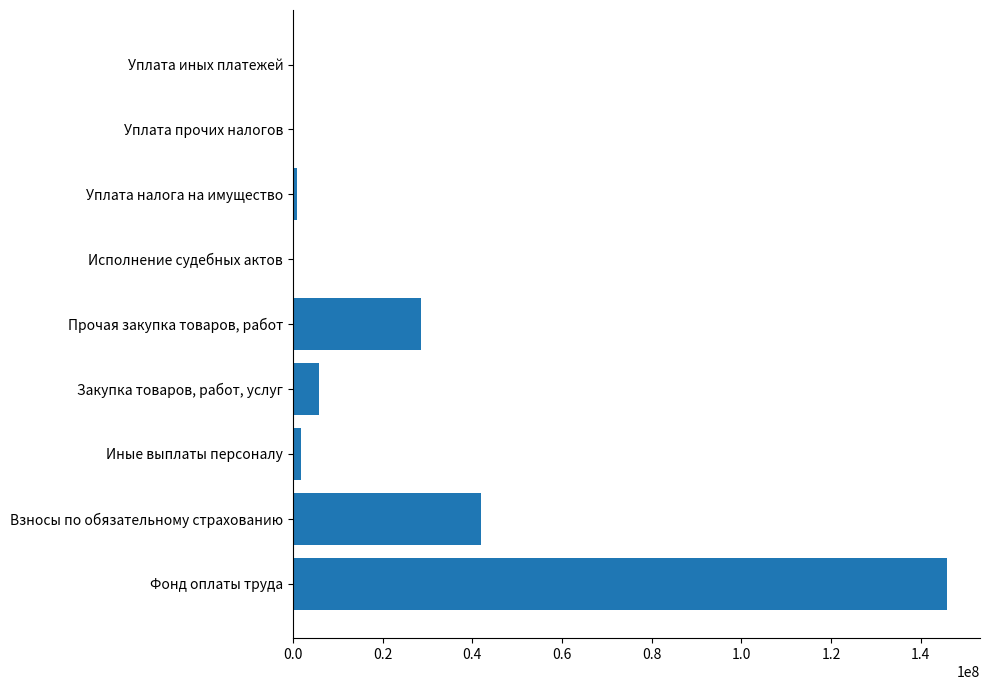

Where is the data nearest to the value 72956650?

Взносы по обязательному страхованию